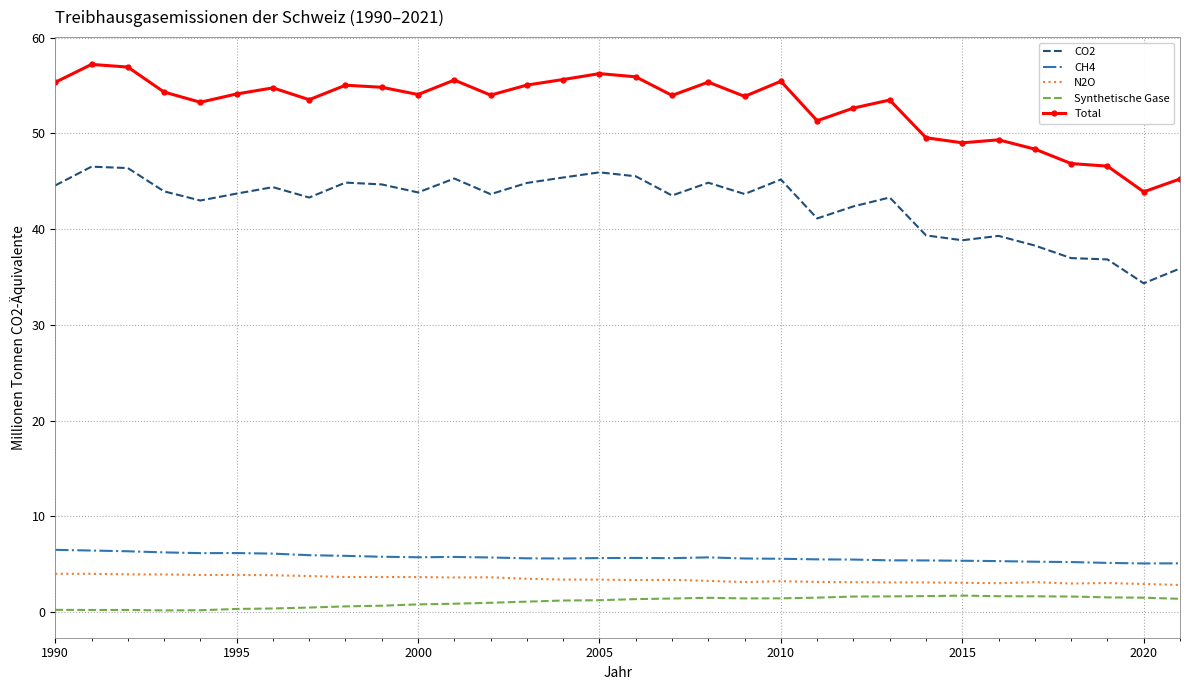

True or false: Total and CH4 intersect in this chart.

False